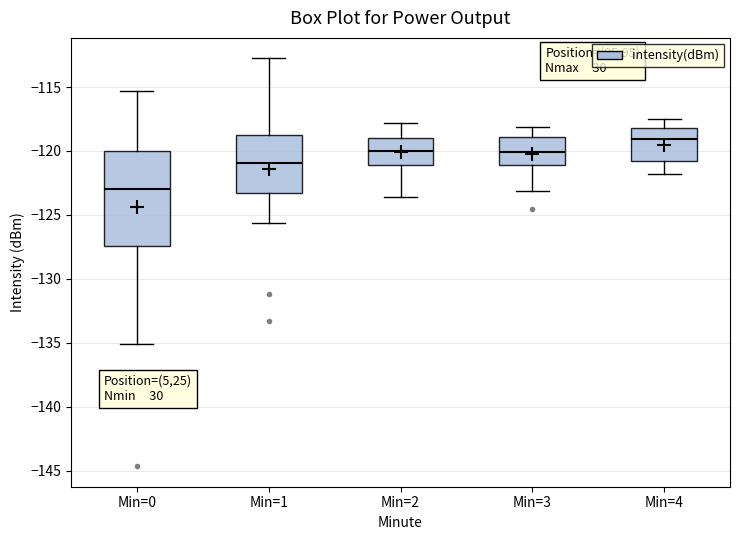

Which box is the tallest, from its lower edge to its upper edge?

Min=0